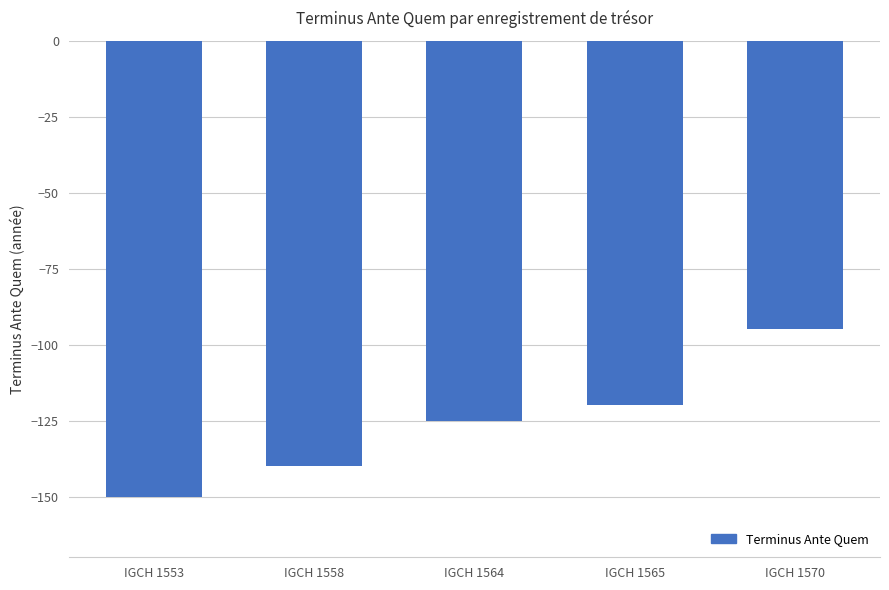

How many values exceed -125?

2